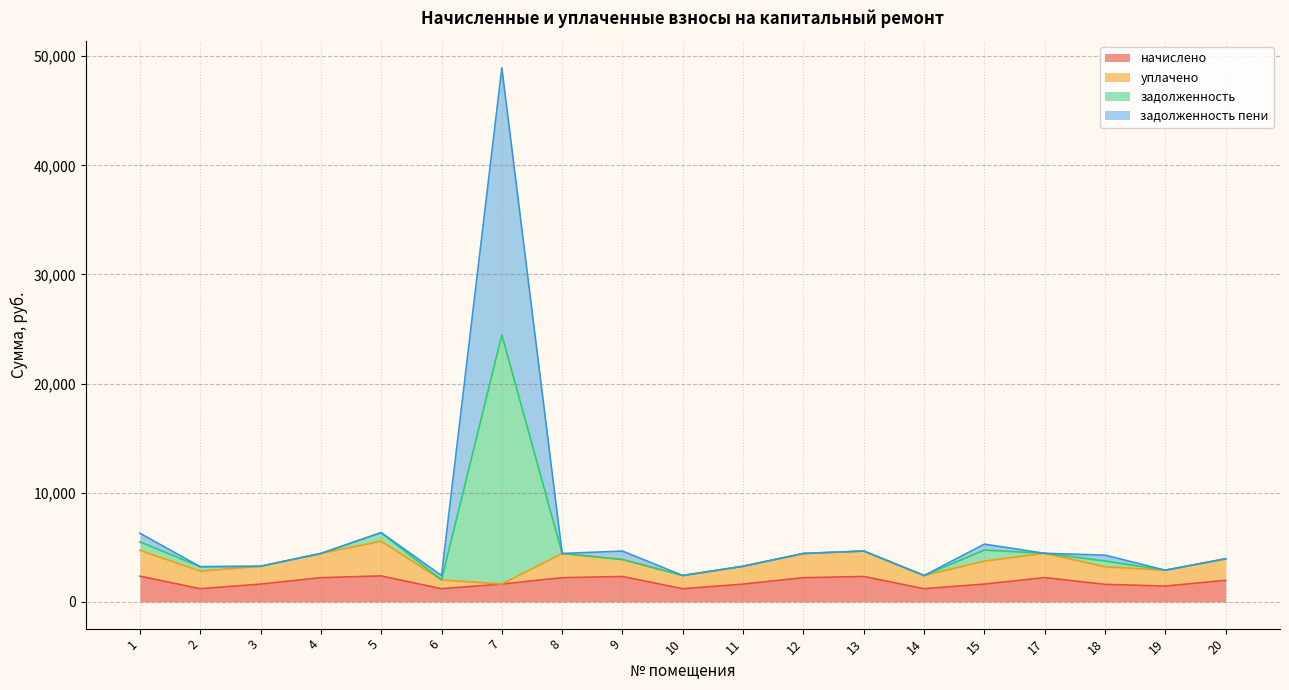

Which has a higher value, 11 or 10?

11